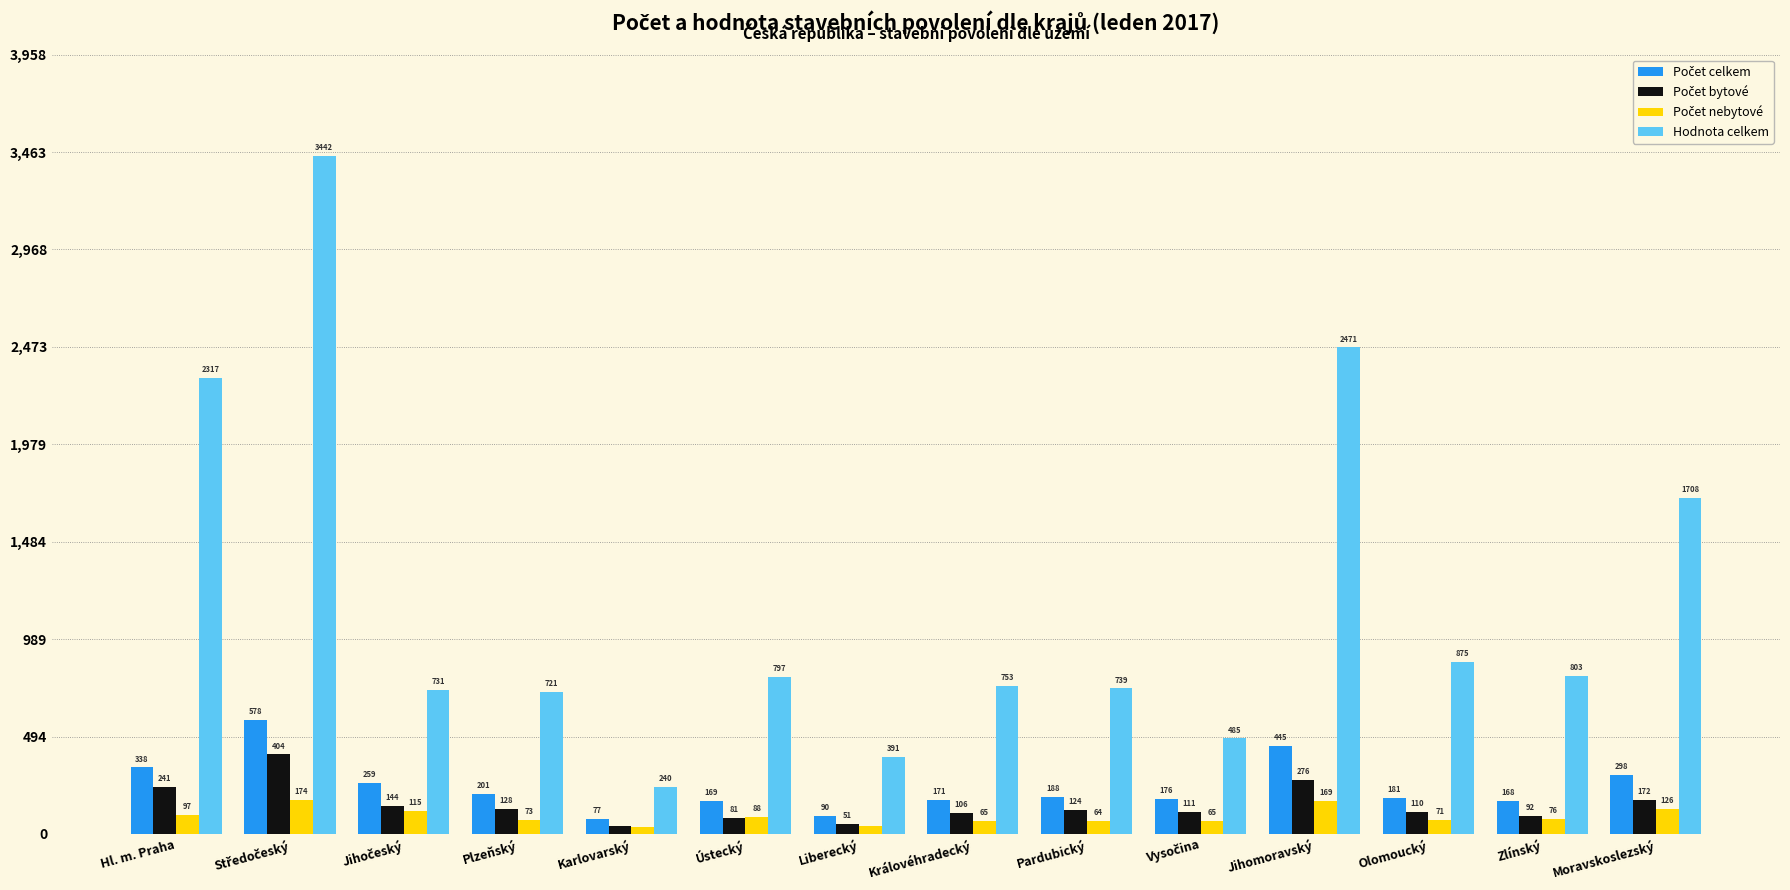

Where does the Hodnota celkem series first go above 797?

Hl. m. Praha